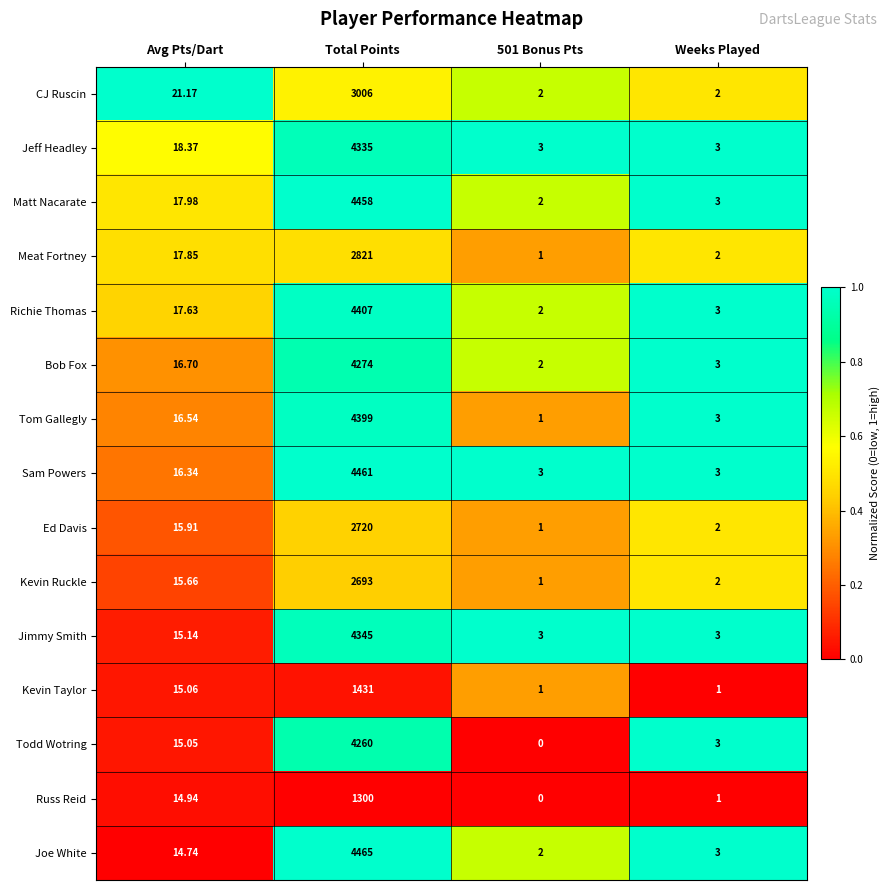

Where is Jeff Headley nearest to the value 2169?

Avg Pts/Dart